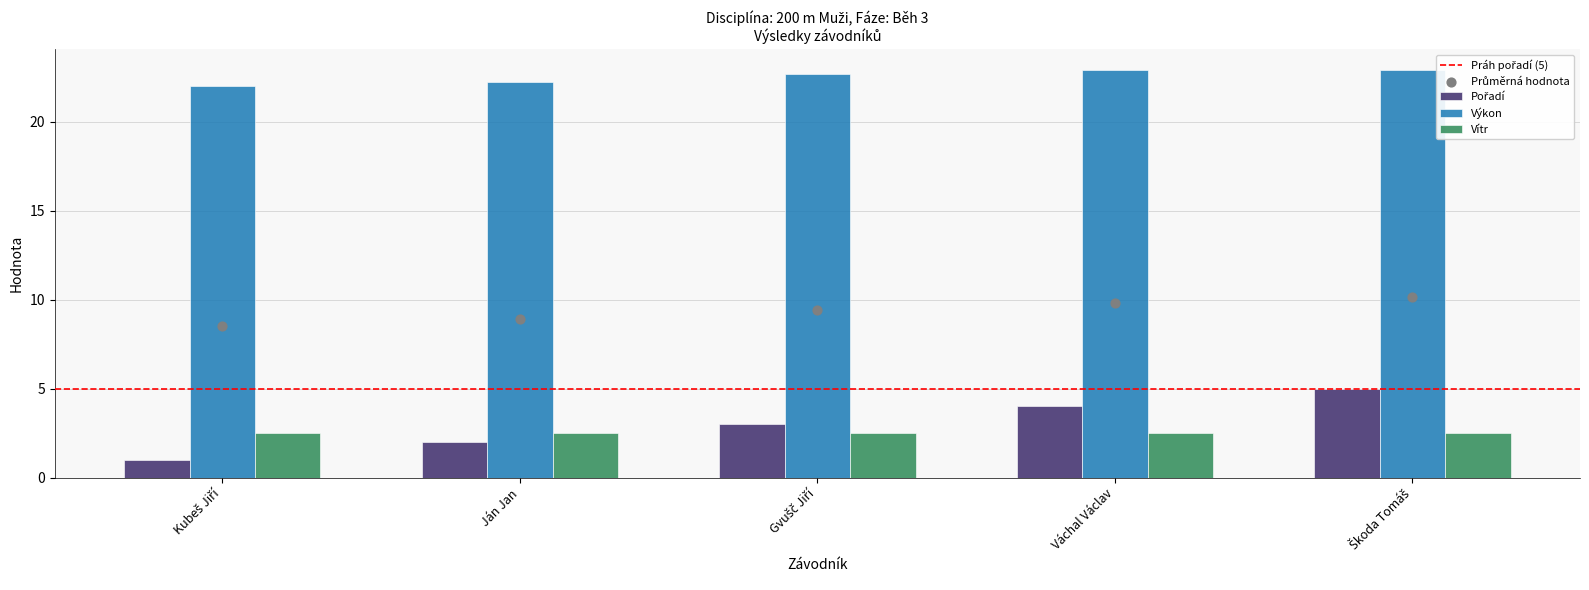

At how many categories does at least one series exceed 19?

5